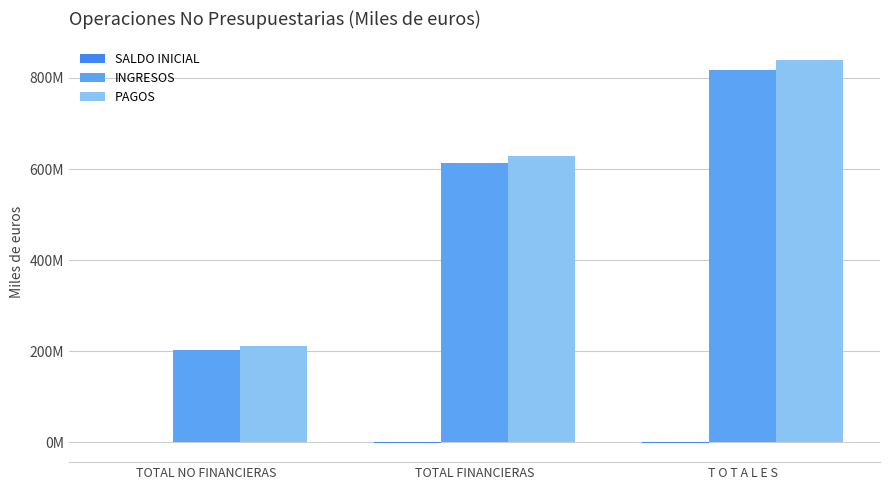

Rank the categories by PAGOS value from highest to lowest.

T O T A L E S, TOTAL FINANCIERAS, TOTAL NO FINANCIERAS